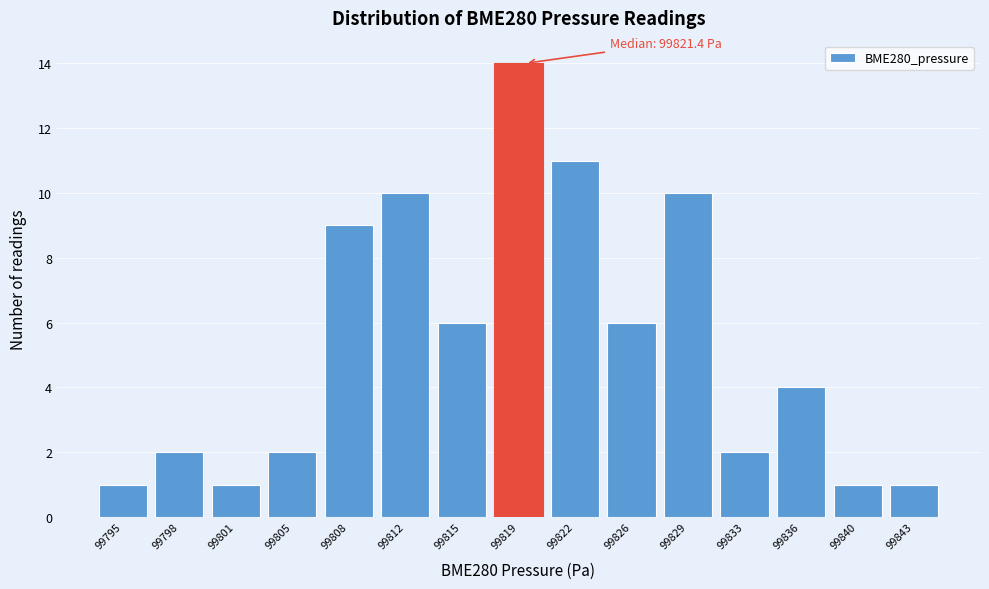

Reading left to right, what are all the values shown in this chart?

1	2	1	2	9	10	6	14	11	6	10	2	4	1	1